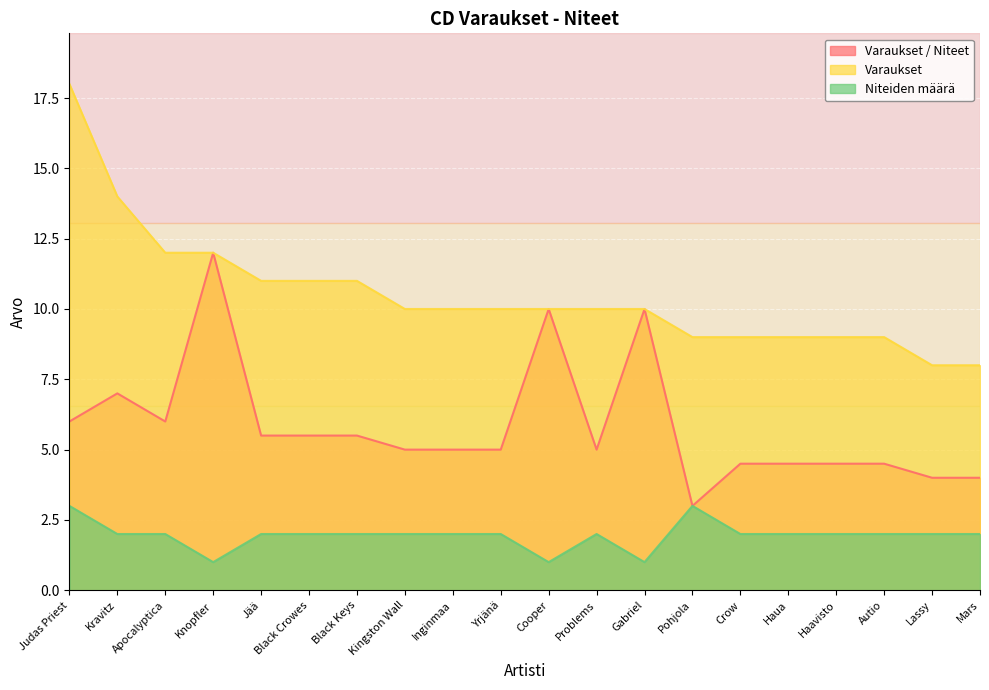

What is the value of the Varaukset point at the 19th from the left?

8.0